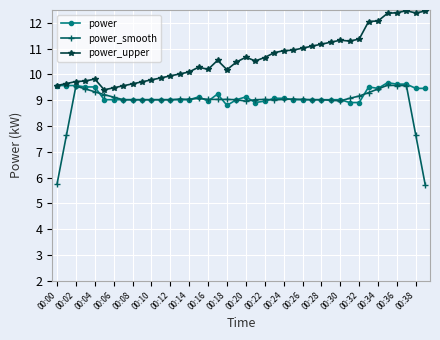

What is the highest value of the power series?

9.7